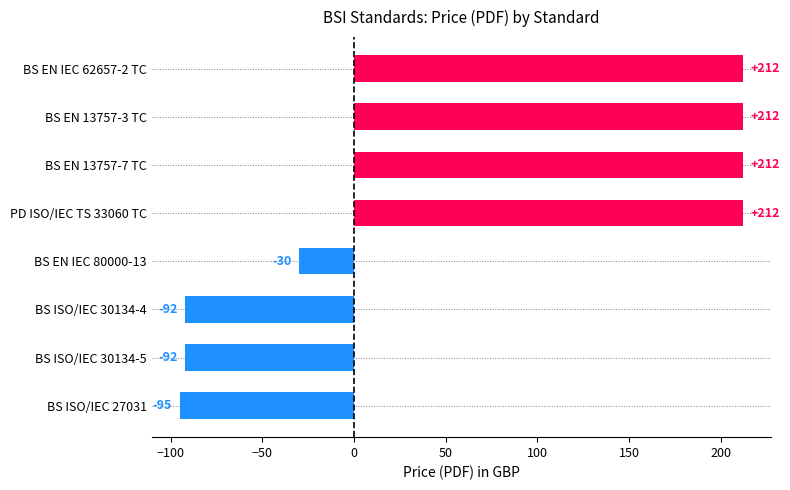

Reading bottom to top, what are all the values shown in this chart?

-95	-92	-92	-30	212	212	212	212